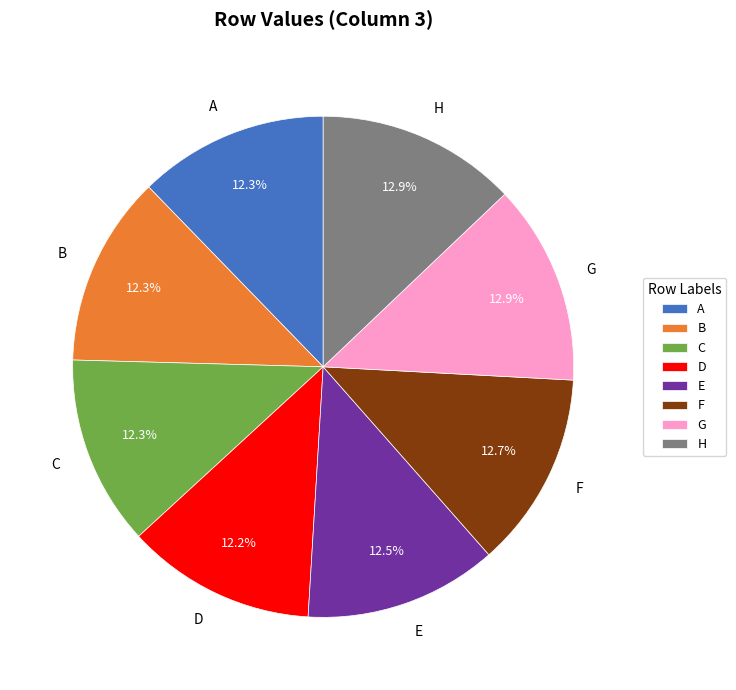

The F slice represents 13% of the pie. True or false?

True